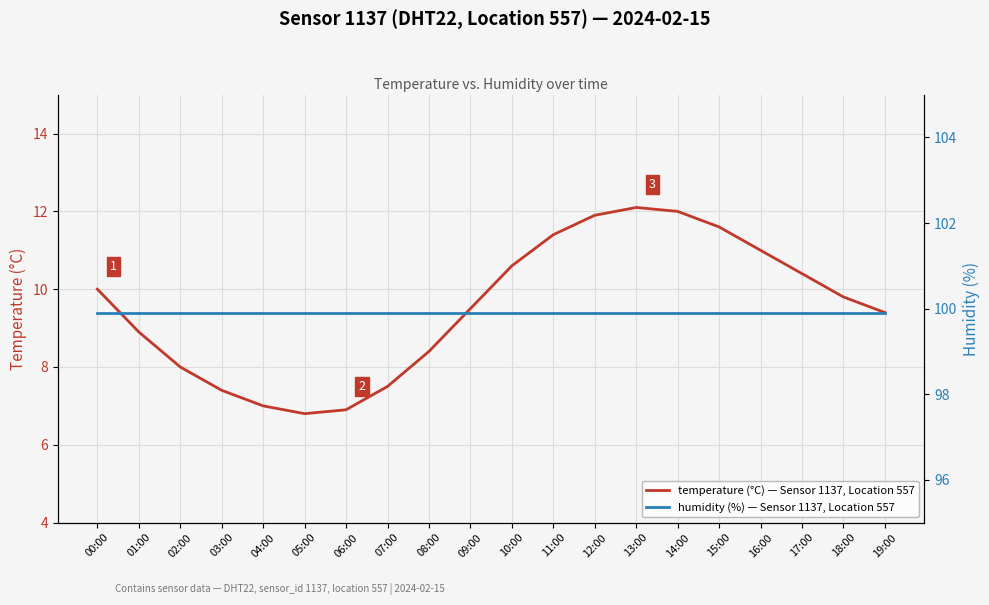

True or false: temperature (°C) — Sensor 1137, Location 557 and humidity (%) — Sensor 1137, Location 557 intersect in this chart.

False